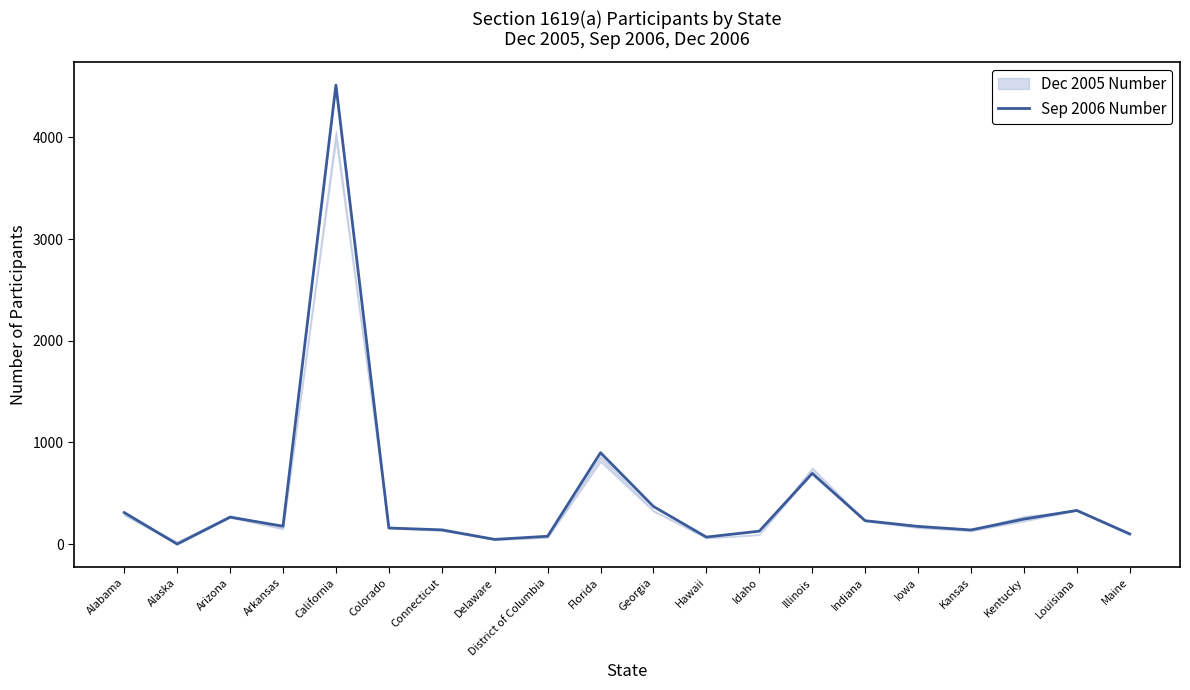

How many lines are shown in the chart?

1